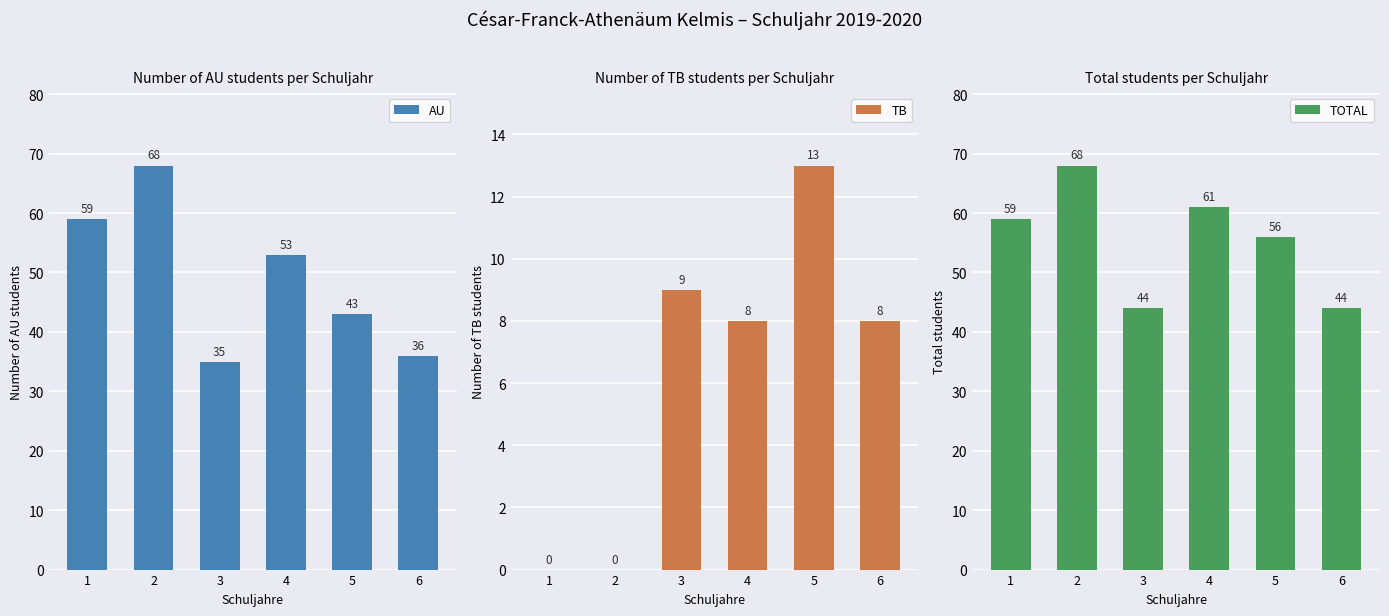

Rank the categories by AU value from highest to lowest.

2, 1, 4, 5, 6, 3